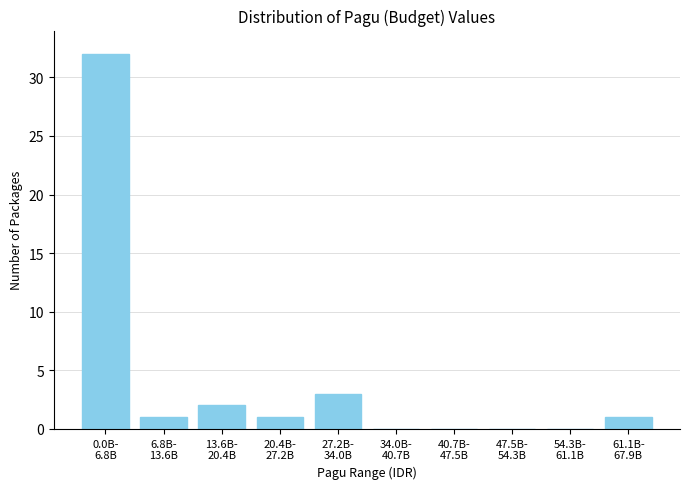

What is the sum of all values?

40